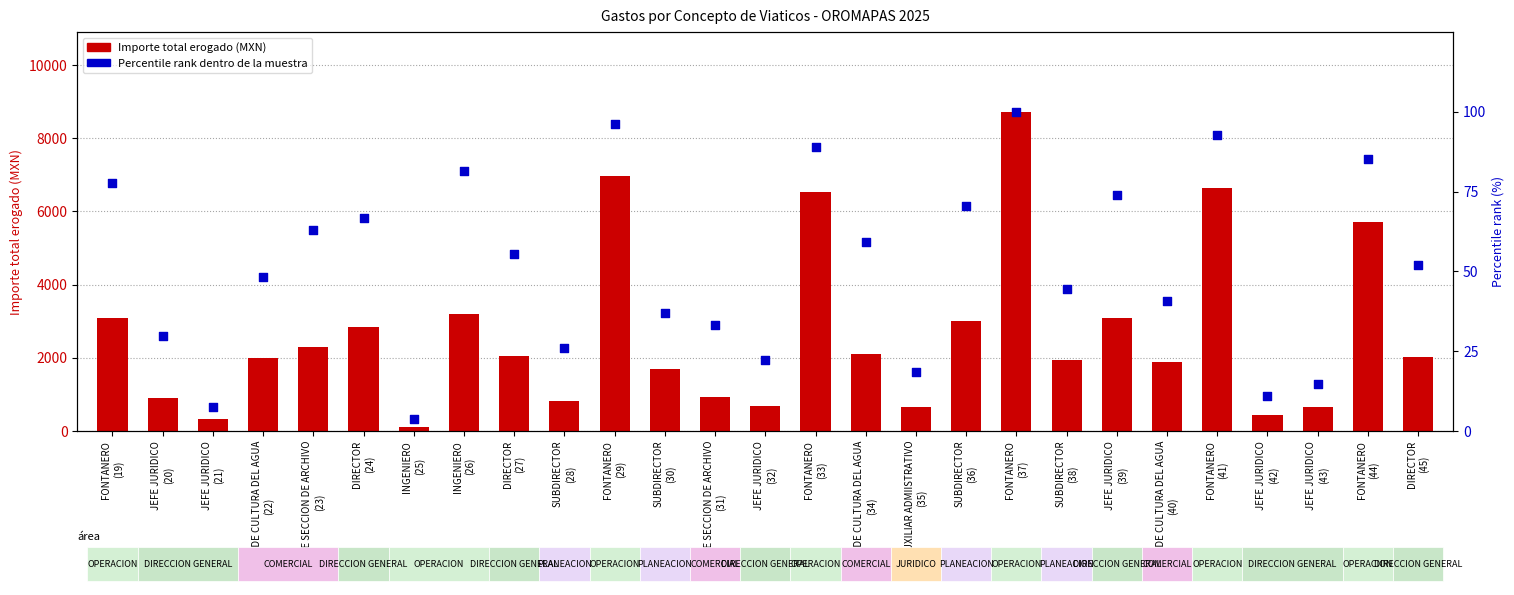

Which series contains the lowest Y value?

Percentile rank